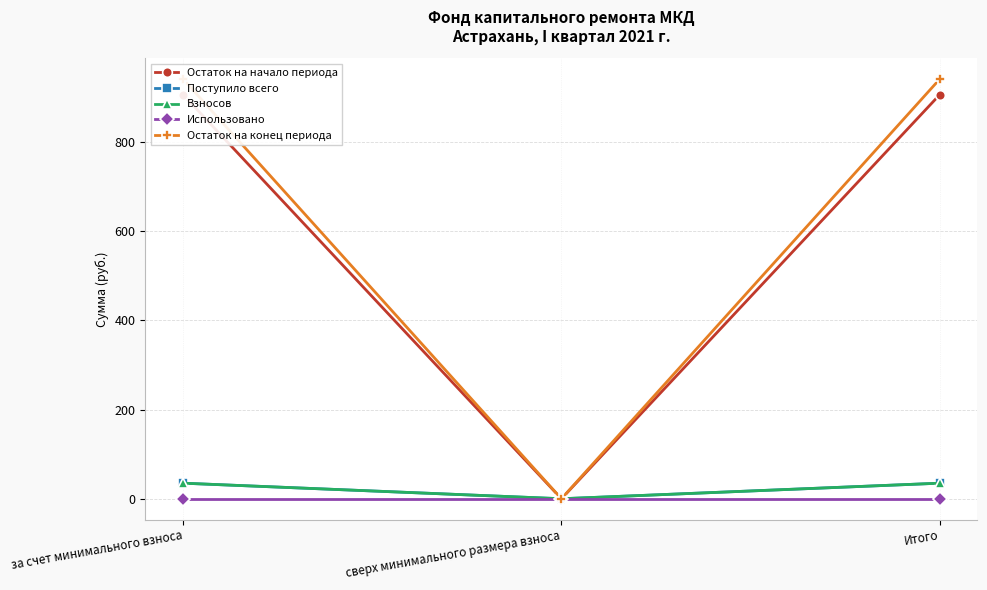

Between за счет минимального взноса and сверх минимального размера взноса, which series saw the biggest shift?

Остаток на конец периода